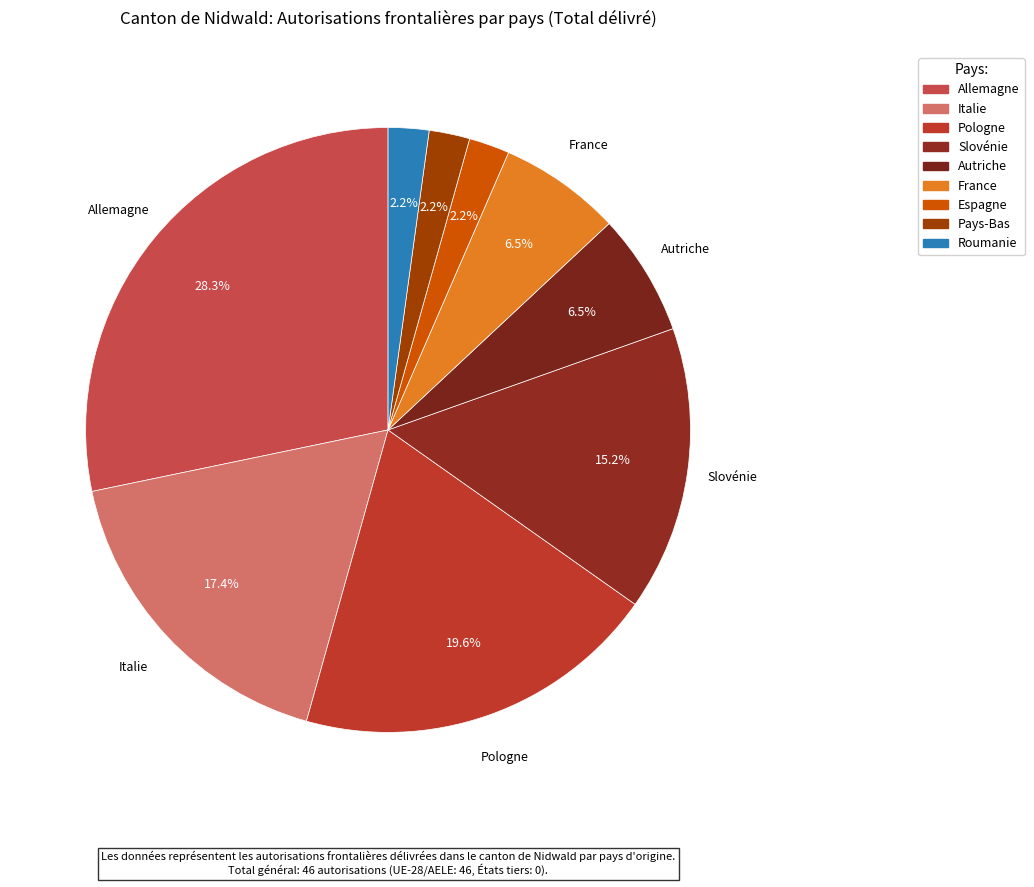

How many segments does this pie chart have?

9